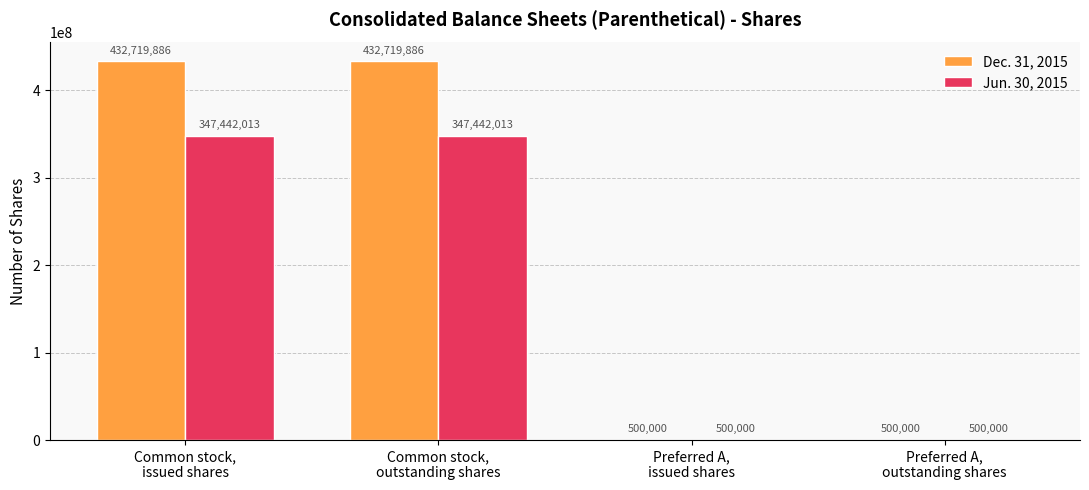

What is the maximum value shown in the chart?

432719886